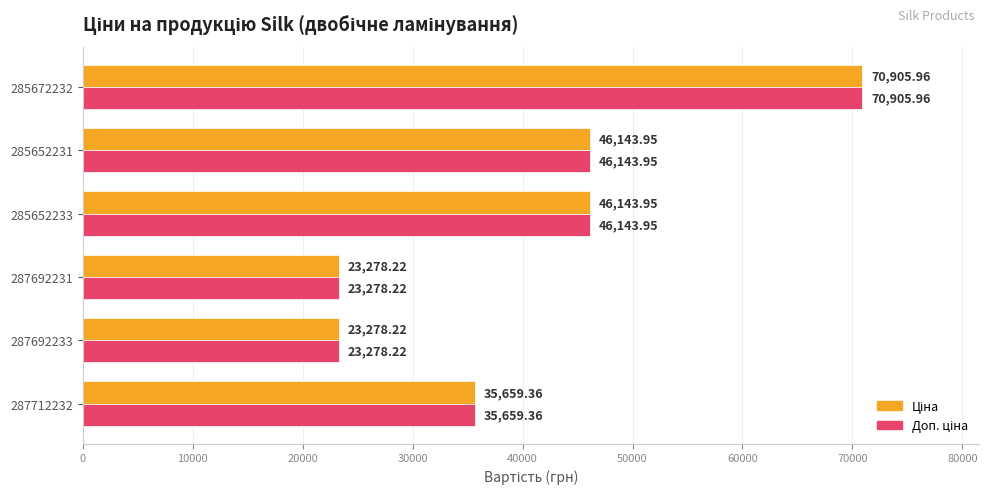

What is the total value across all series at 285672232?

141811.9